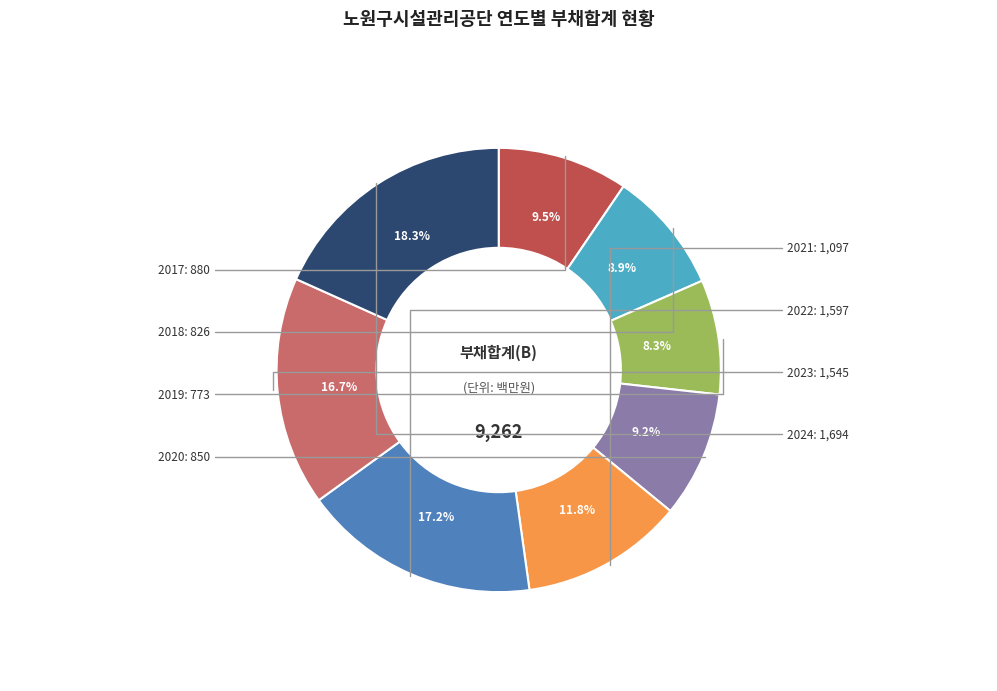

Is there any slice that represents more than half of the pie?

No